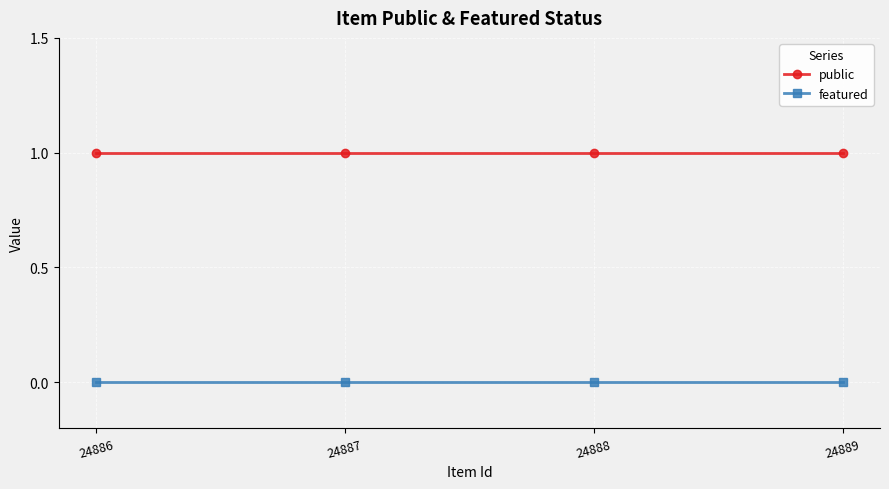

What is the spread (max minus min) of values at 24886?

1